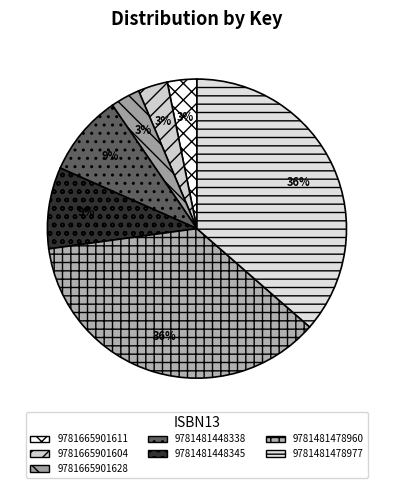

Is 9781481478977 the majority of the pie?

No